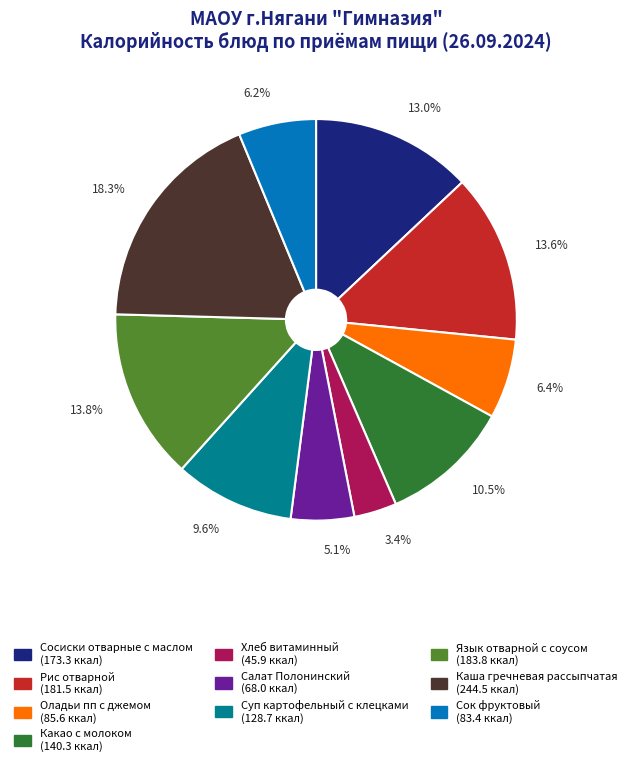

Approximately how many times larger is the value at Язык отварной с соусом compared to Рис отварной?

1.0